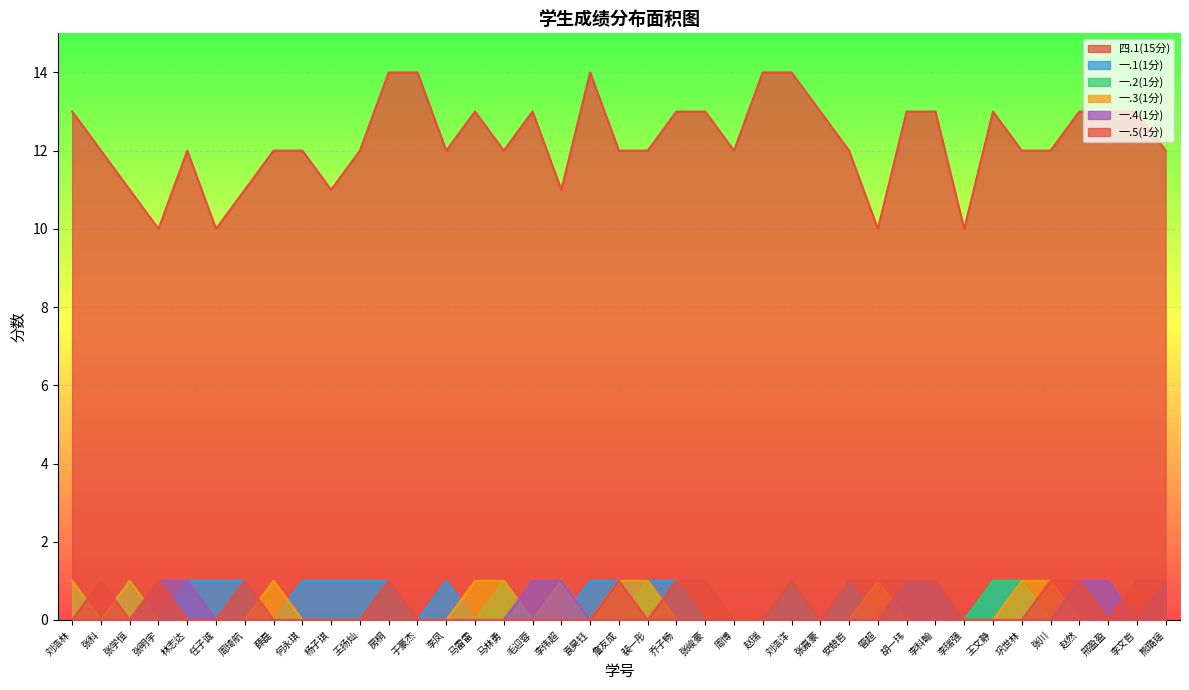

How many lines are shown in the chart?

6